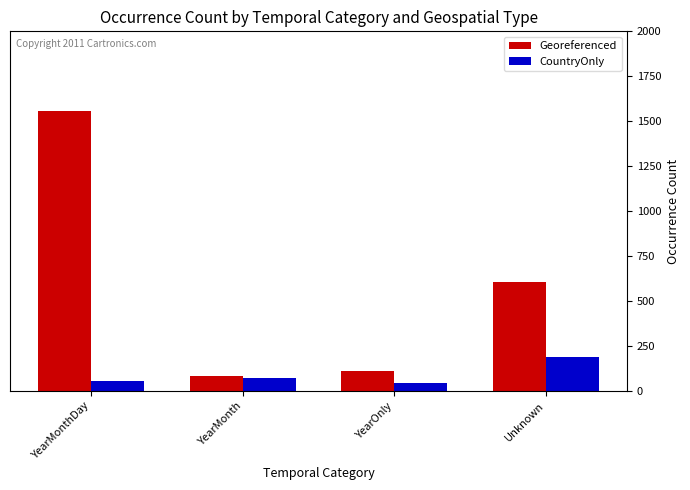

The Georeferenced series shows 114 at YearOnly. True or false?

True